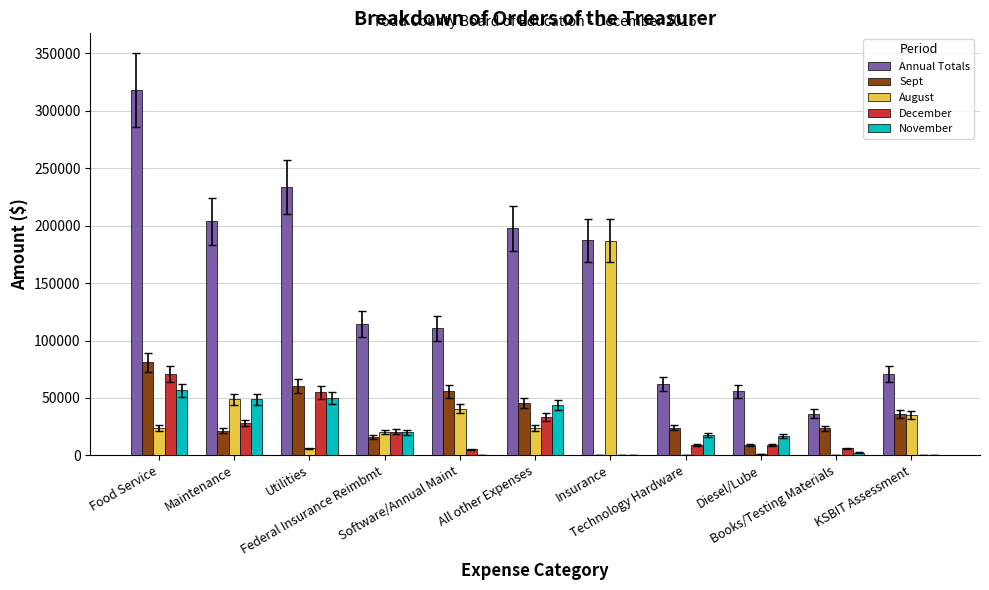

How many groups of bars are there?

11